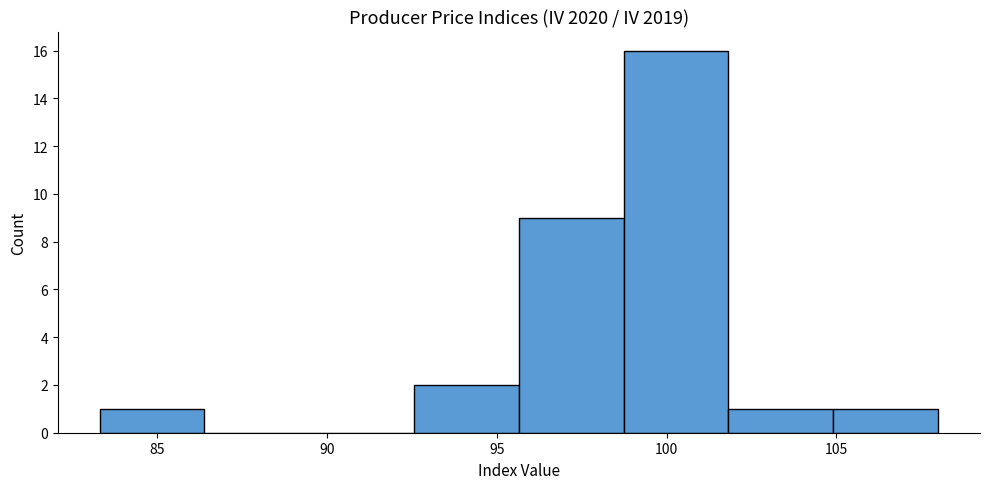

What is the height of the bar covering 105.0 to 108.0 on the x-axis? Neither the bar edges nor the heights are printed on the chart, so give them approximately, as read against the axes.

1